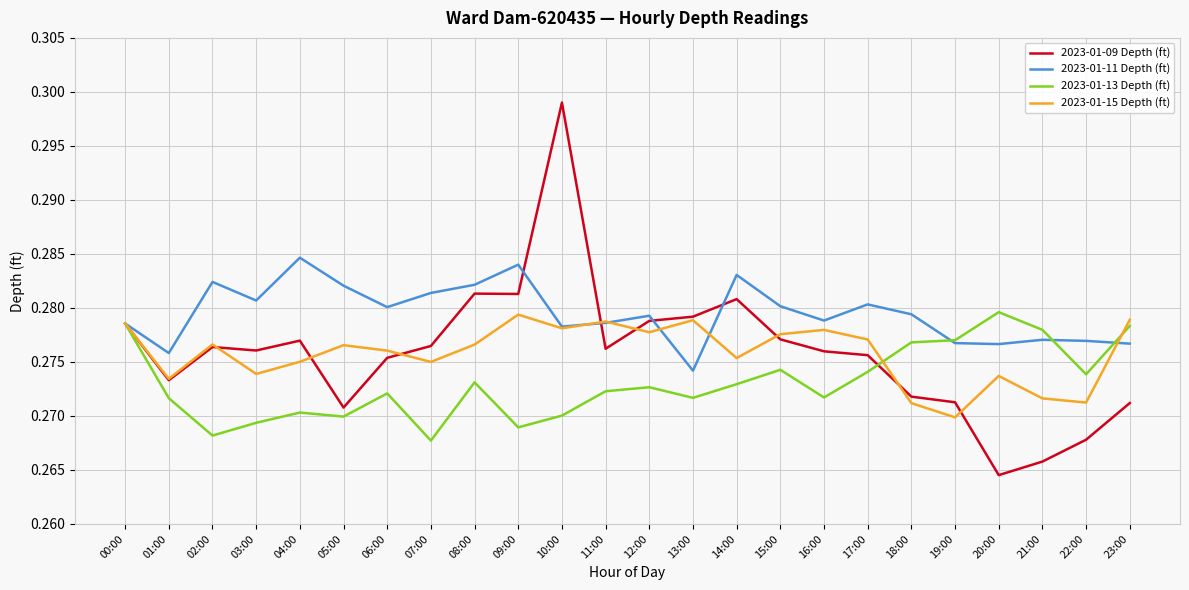

Is it true that 2023-01-13 Depth (ft) equals 0.4 at 06:00?

False